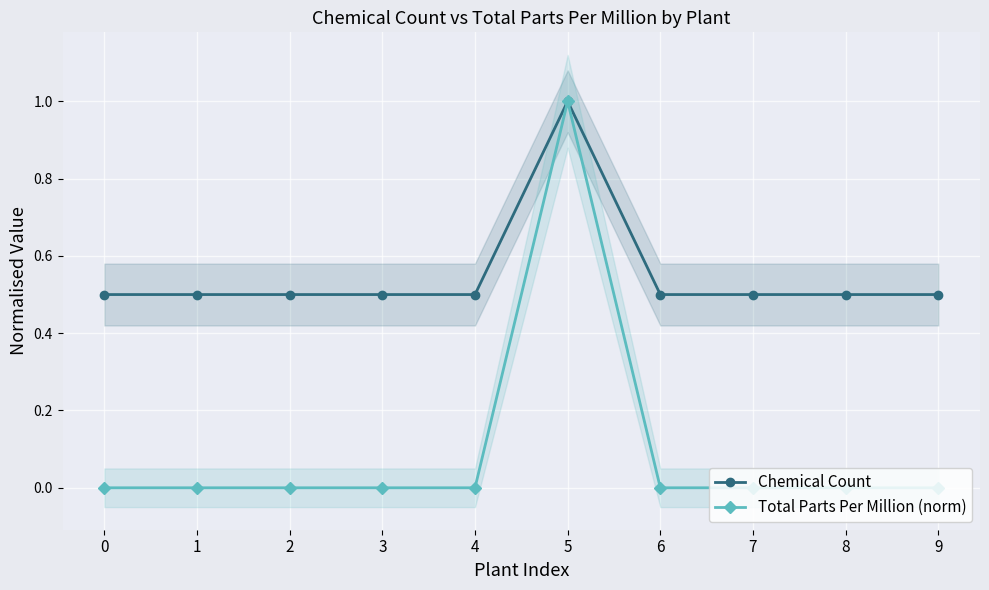

Reading right to left, list all the values displayed in this chart.

Chemical Count: 0.5	0.5	0.5	0.5	1.0	0.5	0.5	0.5	0.5	0.5
Total Parts Per Million (norm): 0.0	0.0	0.0	0.0	1.0	0.0	0.0	0.0	0.0	0.0